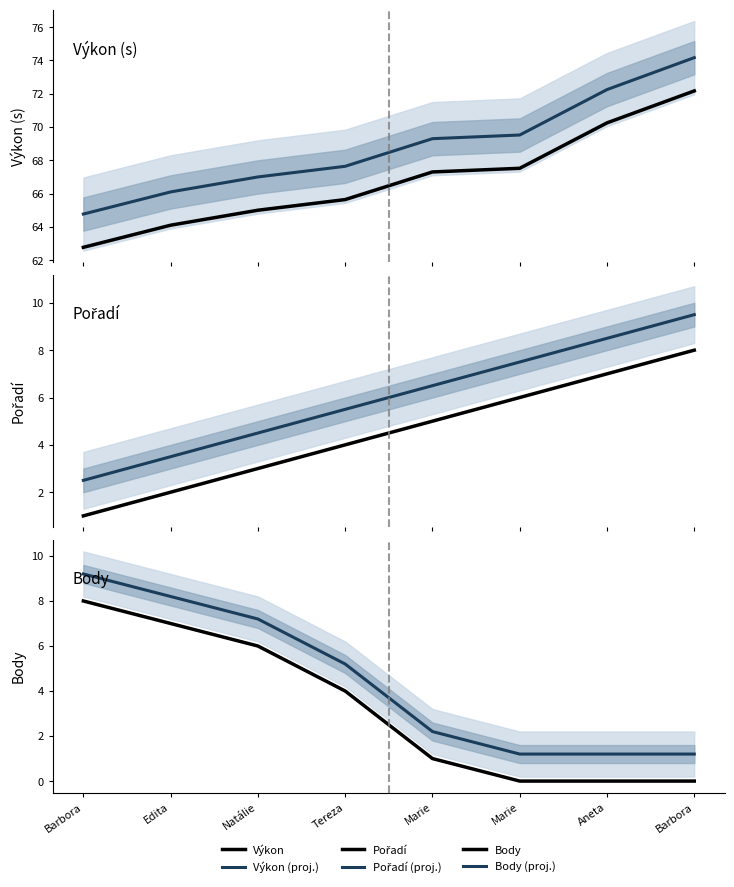

True or false: Pořadí and Výkon (proj.) intersect in this chart.

False